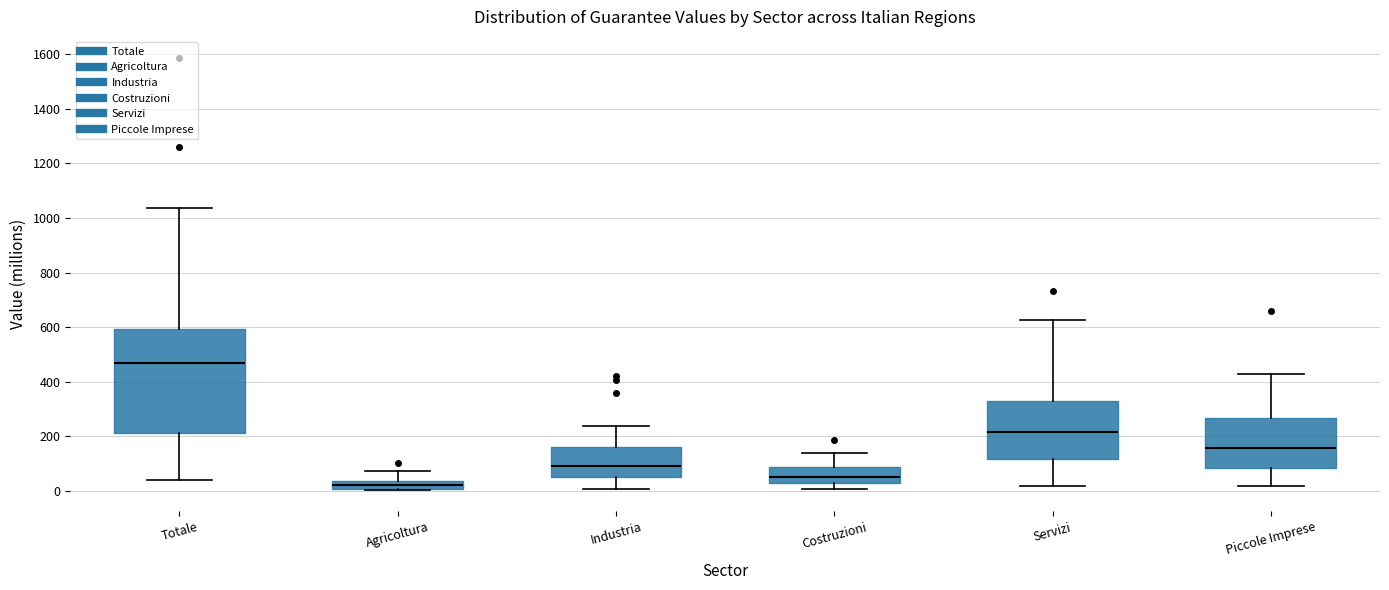

Which box is the tallest, from its lower edge to its upper edge?

Totale